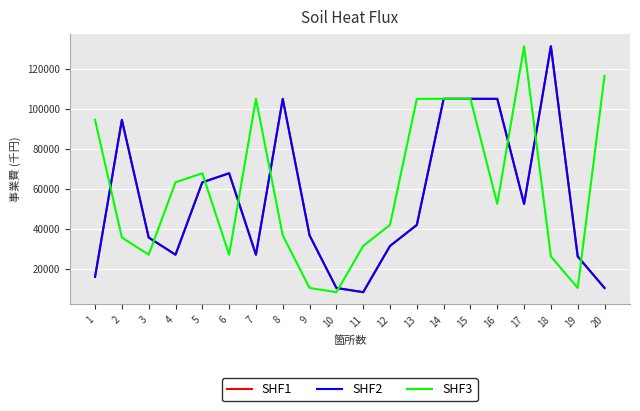

The SHF3 series shows 42474 at 5. True or false?

False